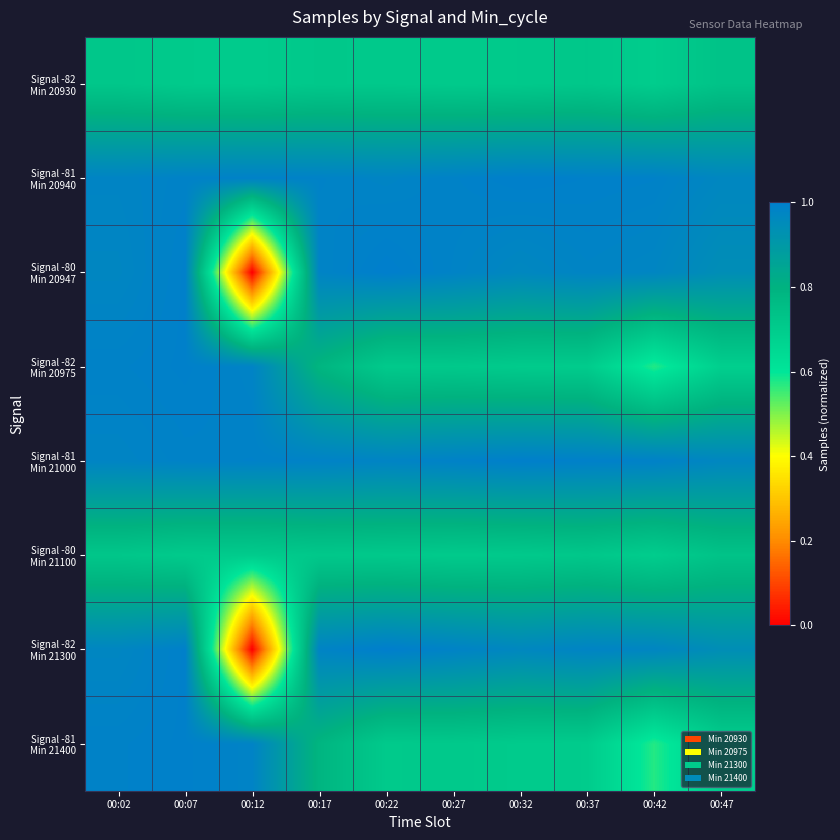

Rank the series by their maximum value, from highest to lowest.

Signal -80 Min 20947, Signal -82 Min 21300, Signal -81 Min 20940, Signal -81 Min 21000, Signal -82 Min 20975, Signal -81 Min 21400, Signal -82 Min 20930, Signal -80 Min 21100